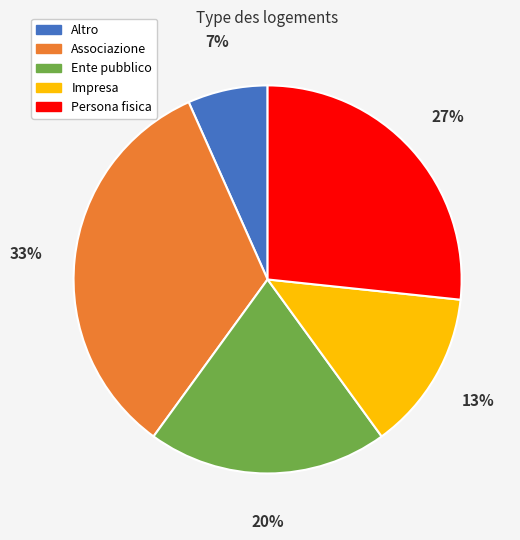

To the nearest percent, what is the average slice percentage?

20%